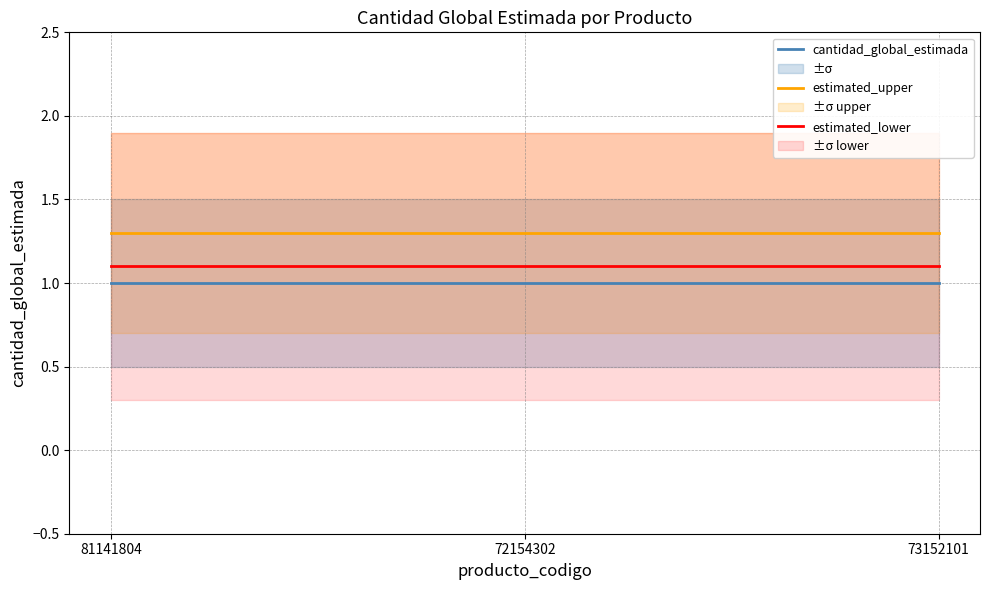

What is the label of the 1st point from the right?

73152101